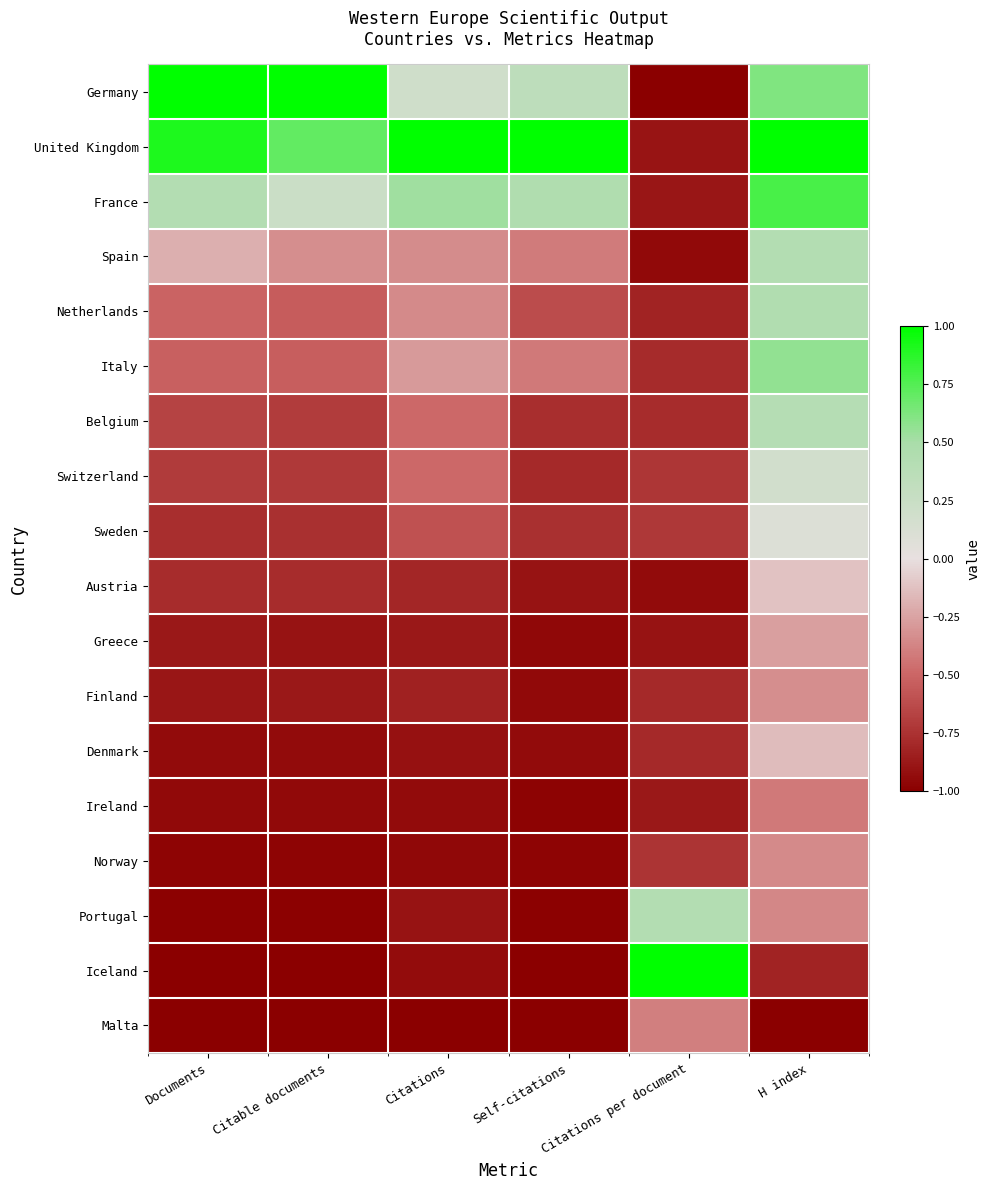

Which series has the largest range (max minus min)?

Germany